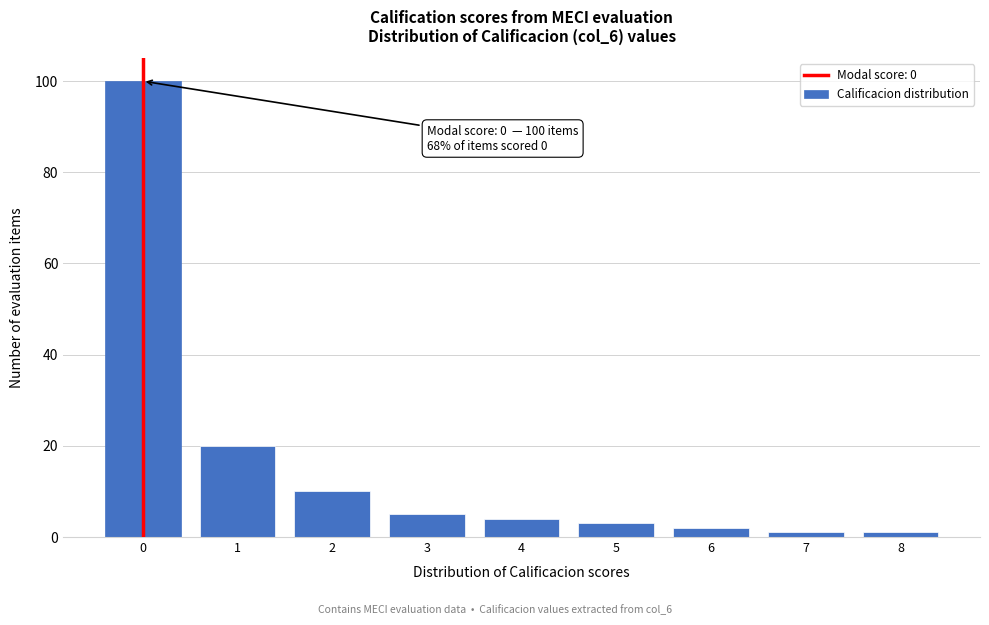

Reading left to right, extract all data points from this chart.

100	20	10	5	4	3	2	1	1